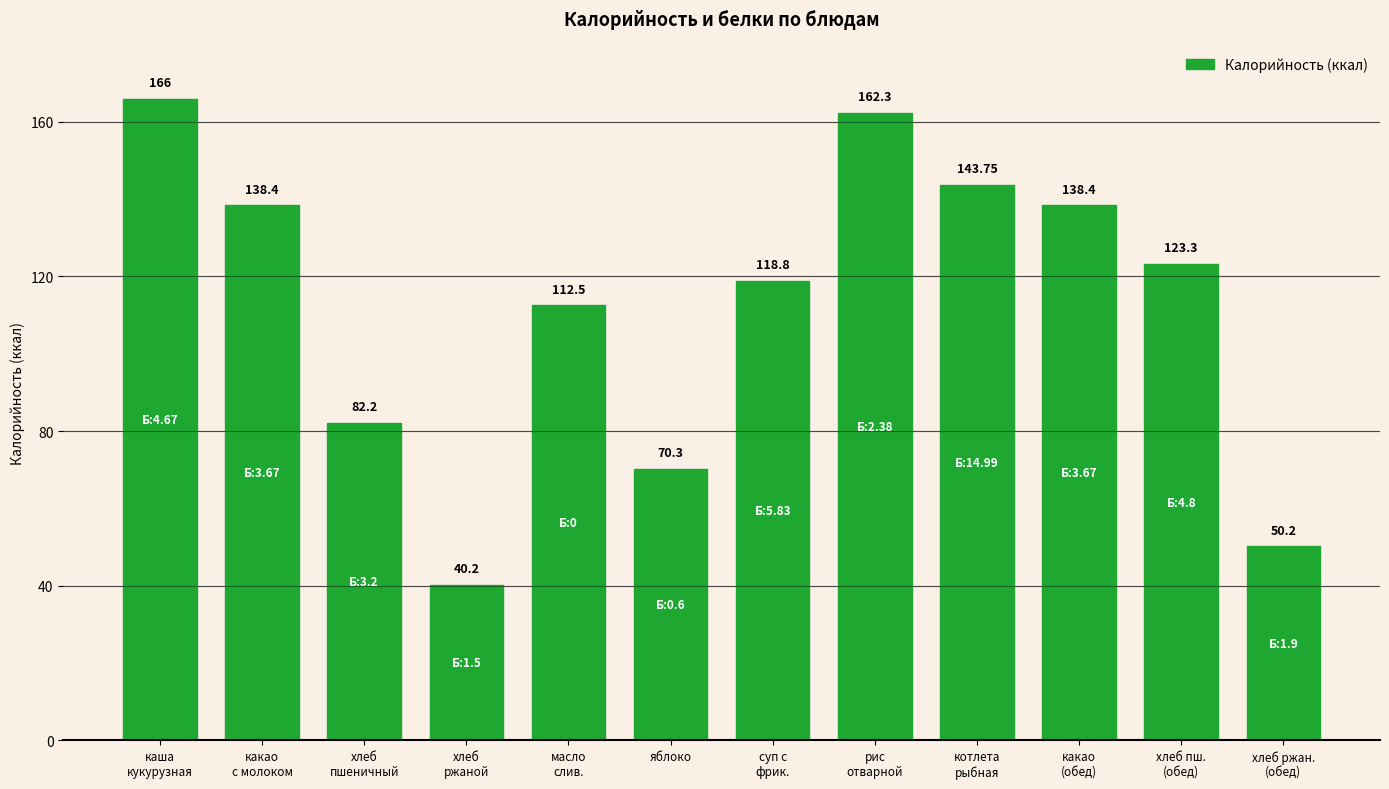

What is the value of the 7th bar from the left?

118.8